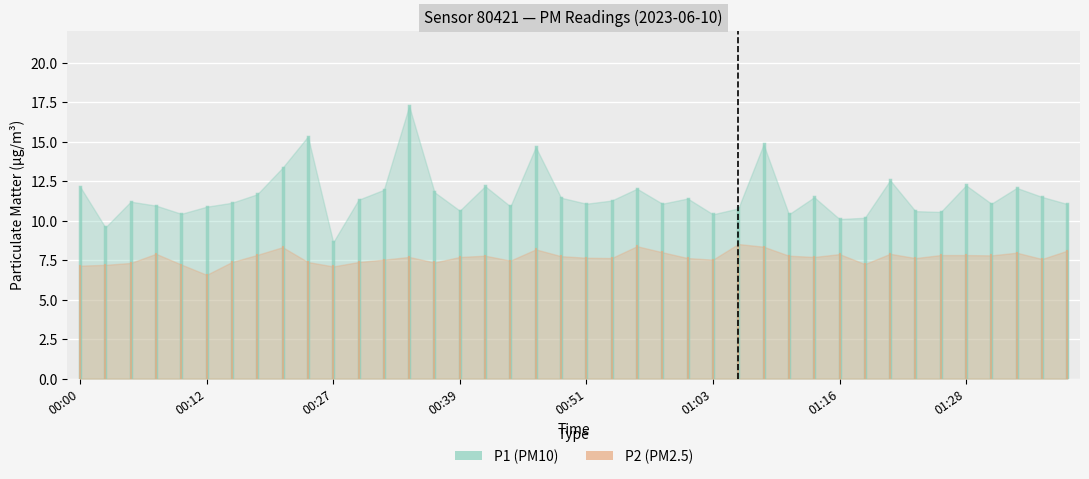

How many values in the P2 series are below 7?

1